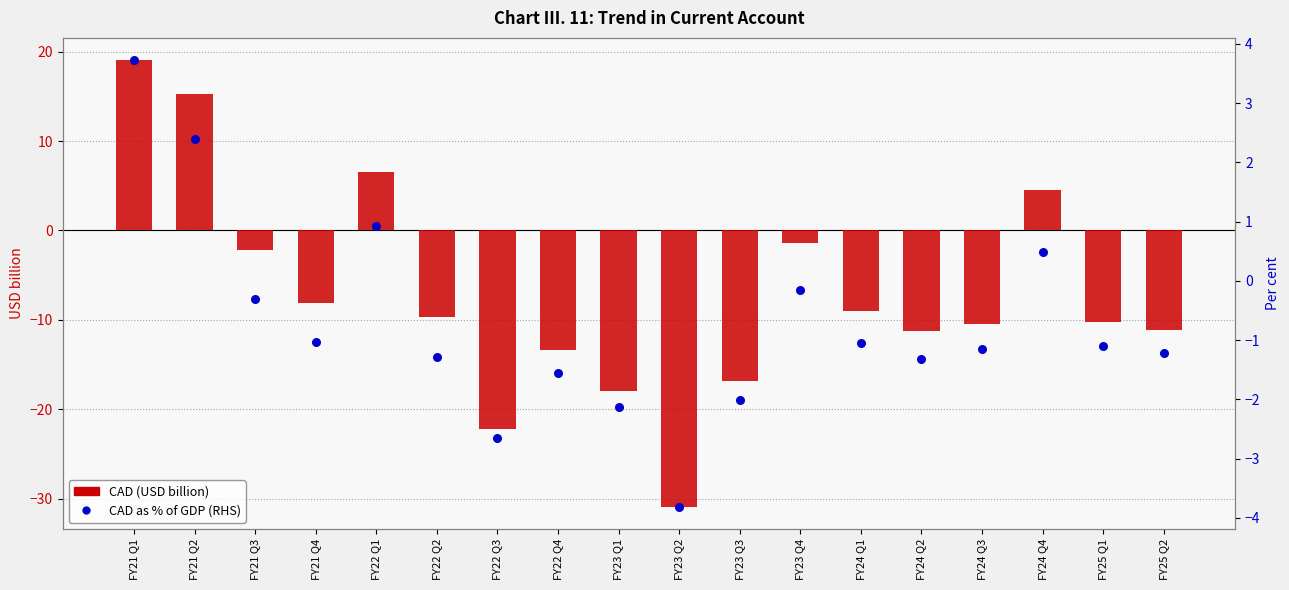

What is the total value across all series at FY24 Q2?

-12.6